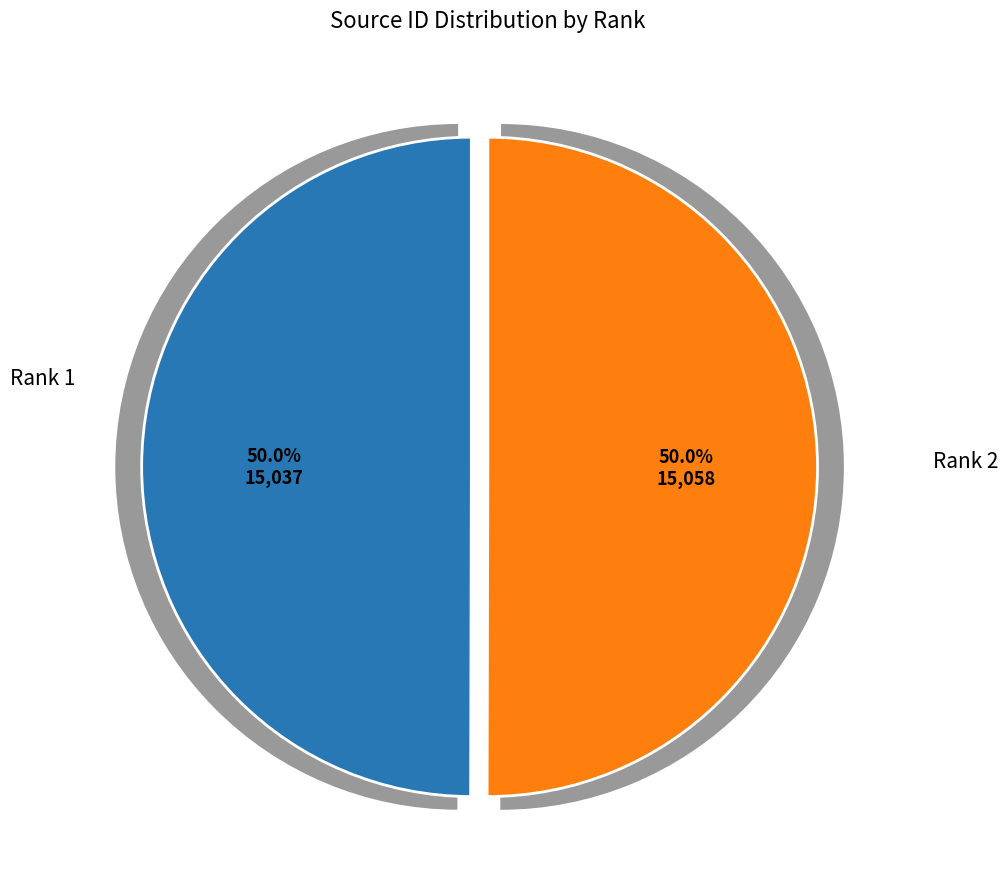

What percentage is the Rank 1 slice, to the nearest percent?

50%